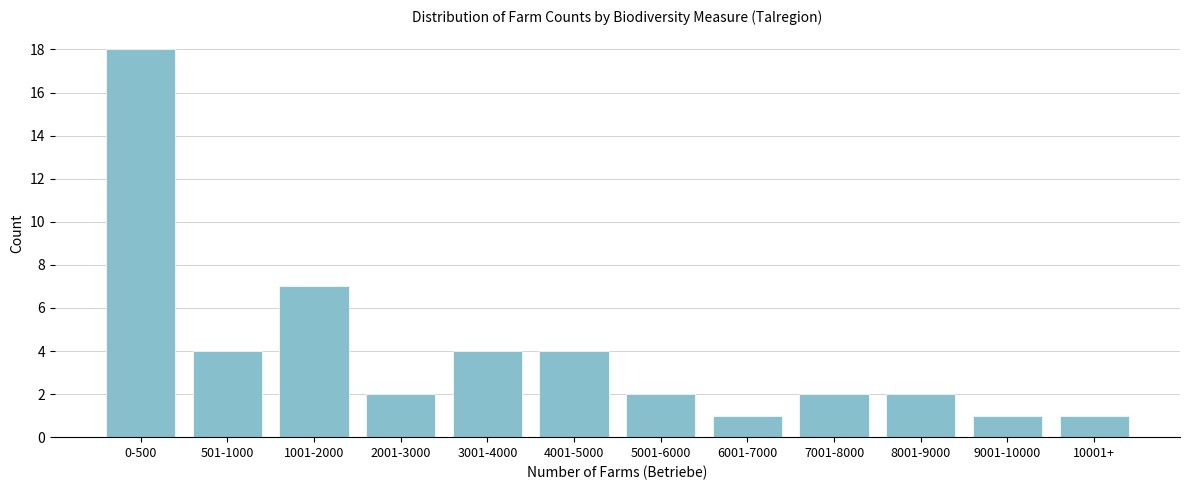

Reading right to left, transcribe all the data shown in this chart.

1	1	2	2	1	2	4	4	2	7	4	18